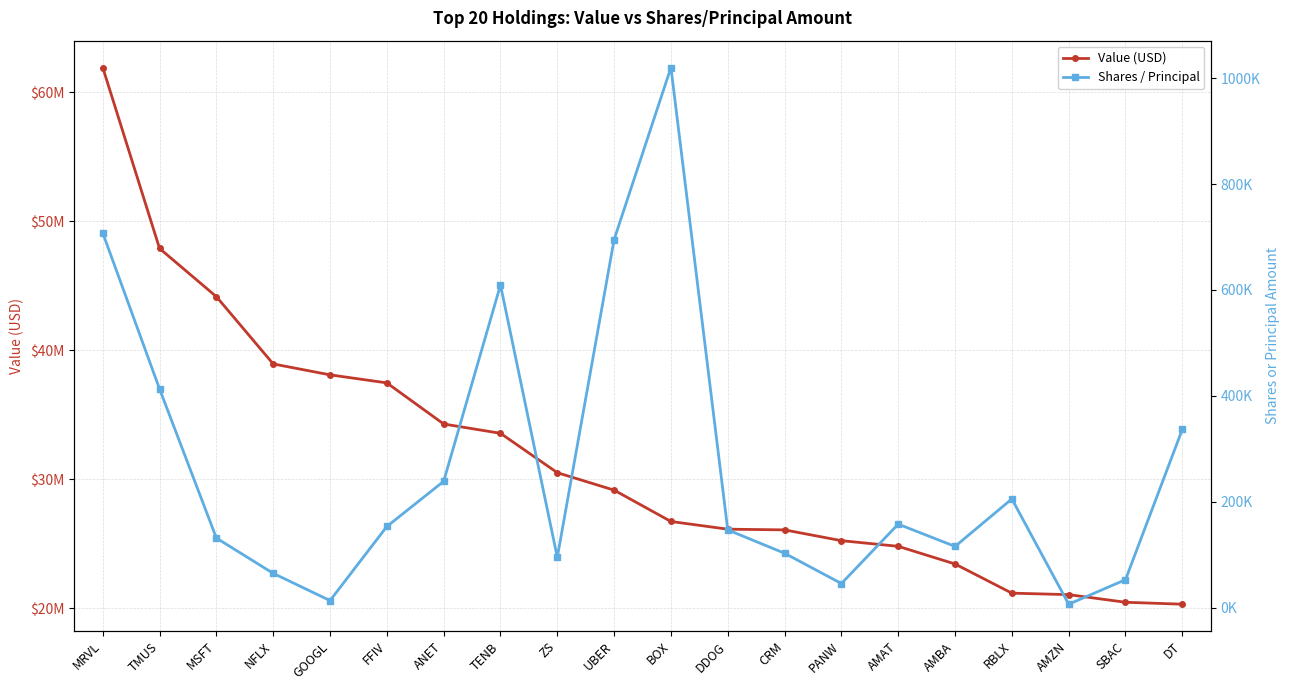

Reading left to right, list all the values displayed in this chart.

Value (USD): 61928000	47895000	44159000	38942000	38096000	37473000	34285000	33563000	30510000	29156000	26725000	26129000	26074000	25238000	24800000	23430000	21168000	21053000	20462000	20312000
Shares / Principal: 707825	412963	131300	64640	13150	153132	238504	609469	94950	695347	1020413	146700	102600	45330	157600	115481	205200	6314	52600	336568